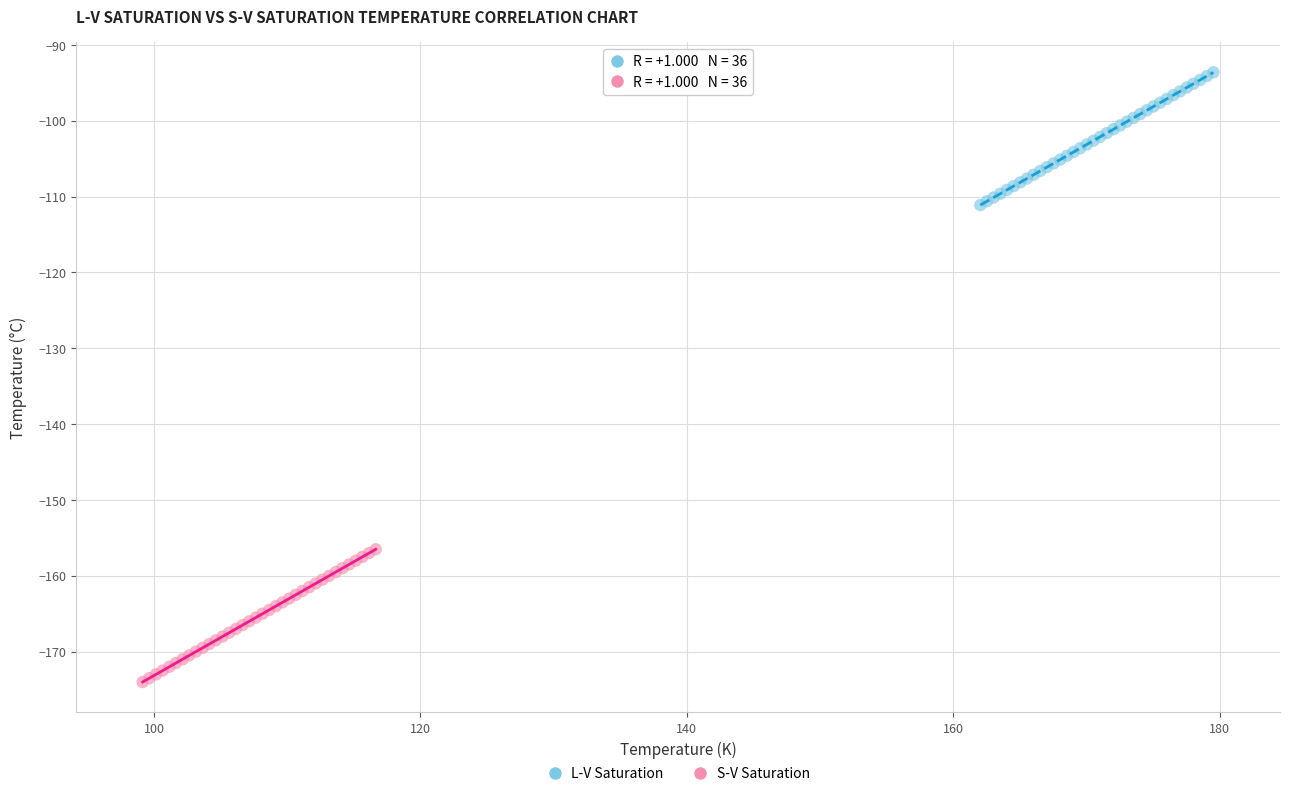

Which series reaches the maximum Y coordinate?

L-V Saturation